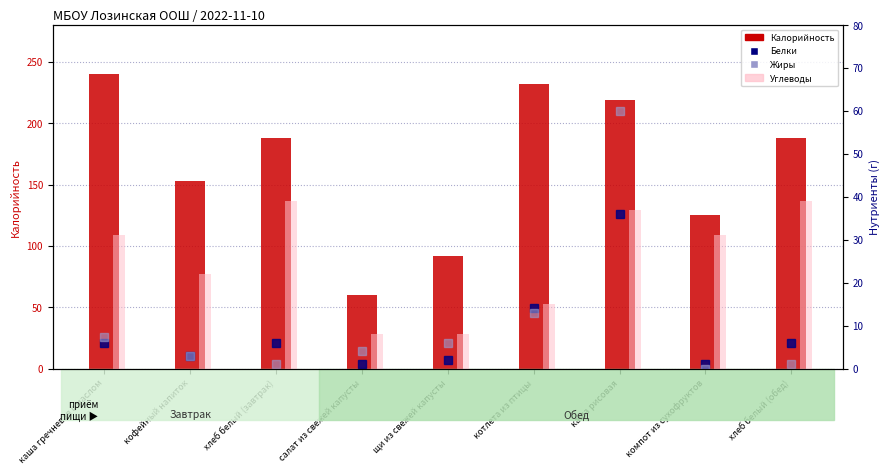

What is the label of the 5th bar from the right?

щи из свежей капусты